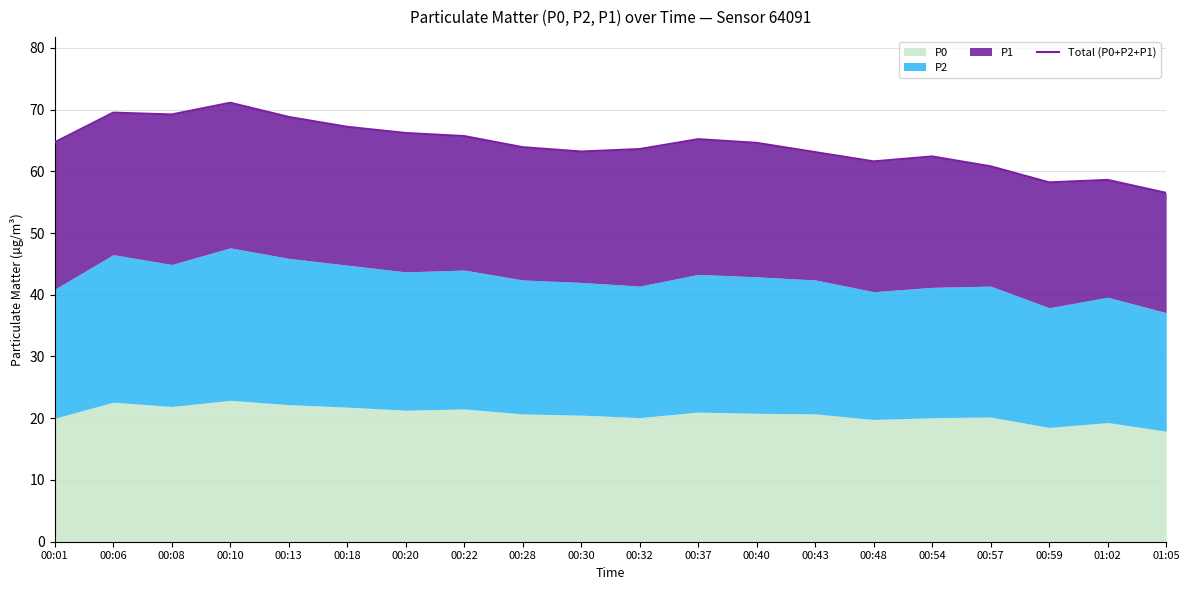

What is the value of the 3rd point from the left?

69.2